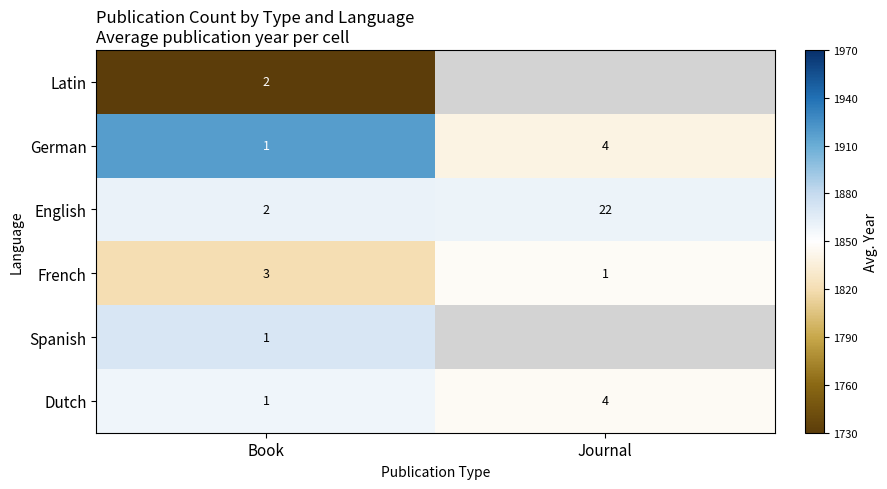

The Dutch series shows 1846.0 at Journal. True or false?

True